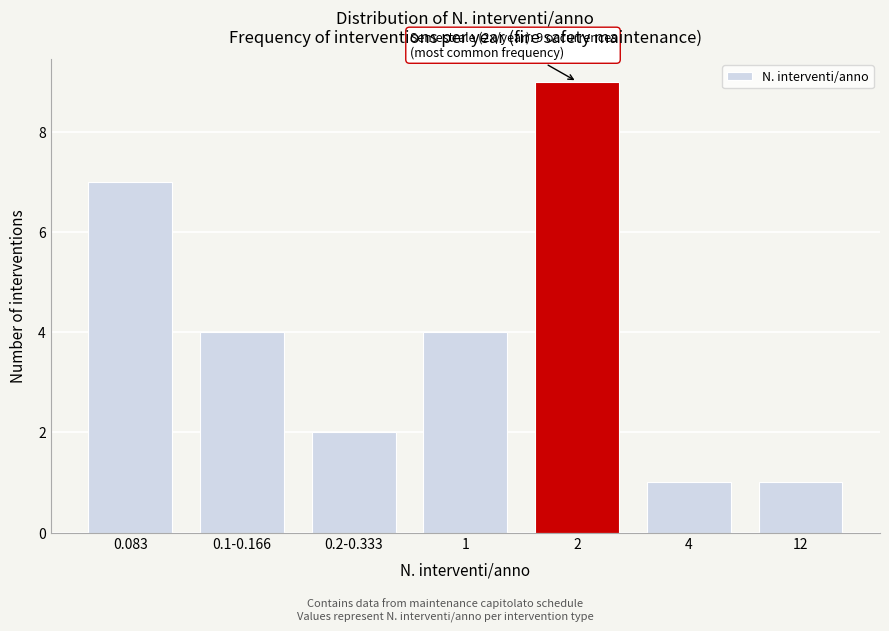

Reading left to right, list all the values displayed in this chart.

7	4	2	4	9	1	1